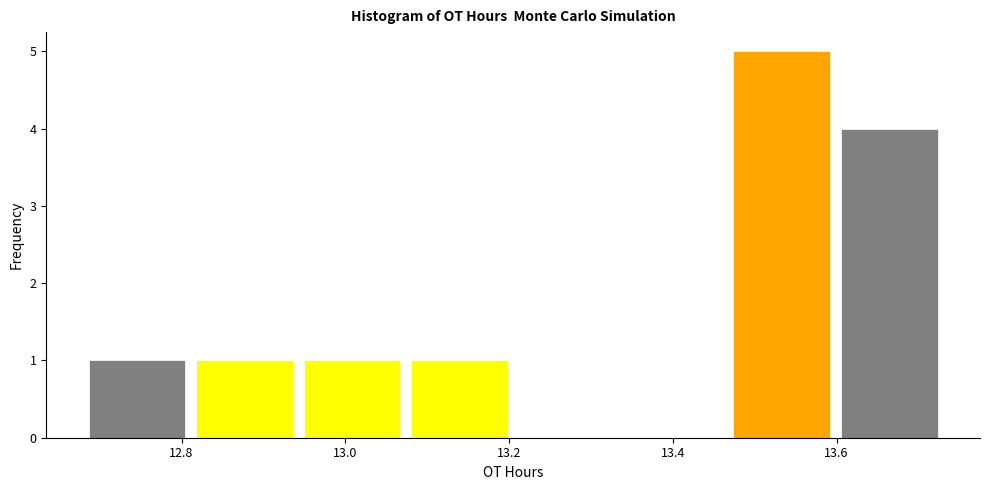

Reading left to right, list every bar in this chart as the range it spans on the x-axis followed by its height. Neither the bar edges nor the heights are printed on the chart, so give them approximately, as read against the axes.

12.68 to 12.82: 1
12.82 to 12.94: 1
12.94 to 13.08: 1
13.08 to 13.20: 1
13.20 to 13.34: 0
13.34 to 13.46: 0
13.46 to 13.60: 5
13.60 to 13.74: 4